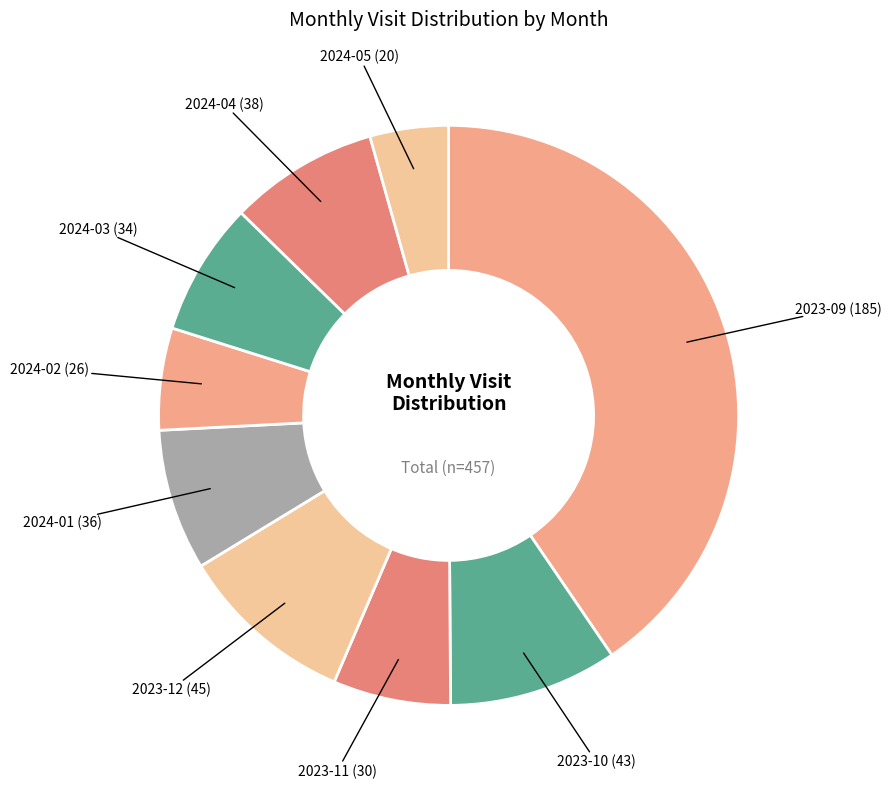

How many slices are in this pie chart?

9